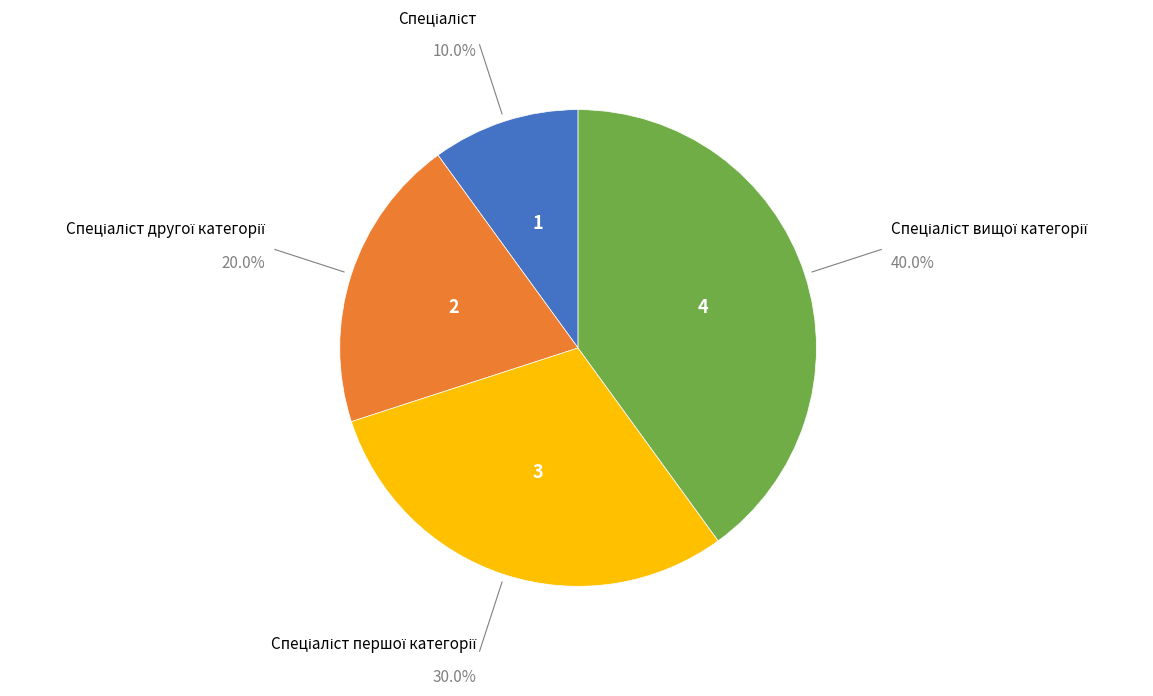

Is there any slice that represents more than half of the pie?

No